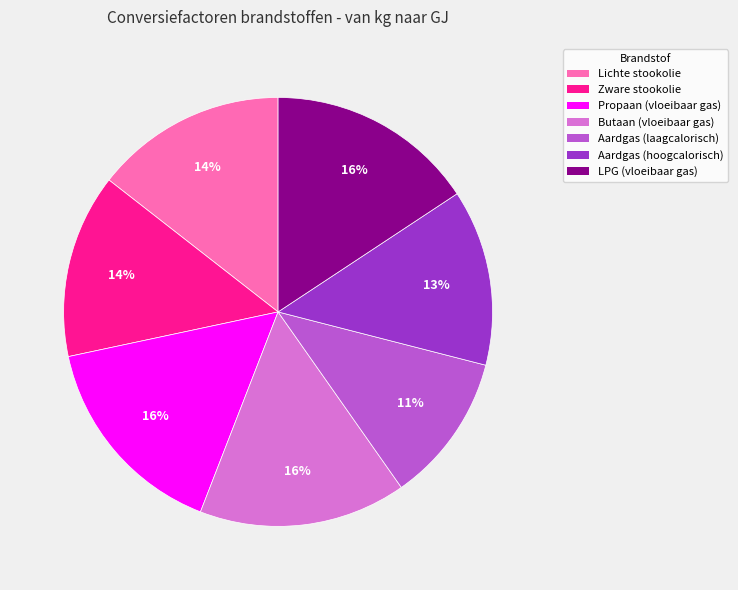

Which has a higher value, LPG (vloeibaar gas) or Lichte stookolie?

LPG (vloeibaar gas)